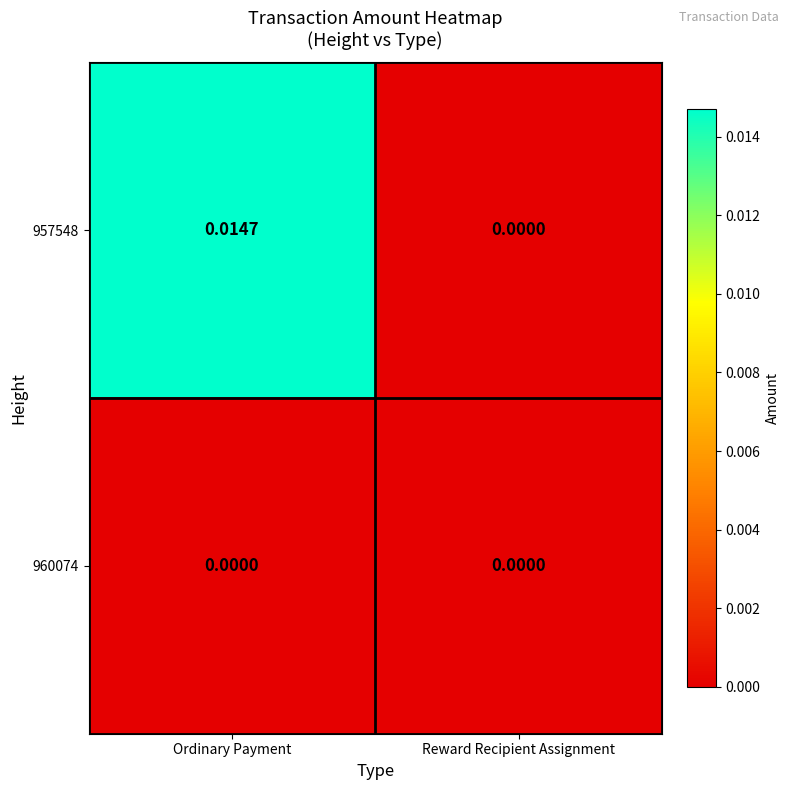

How many series are shown in this chart?

2